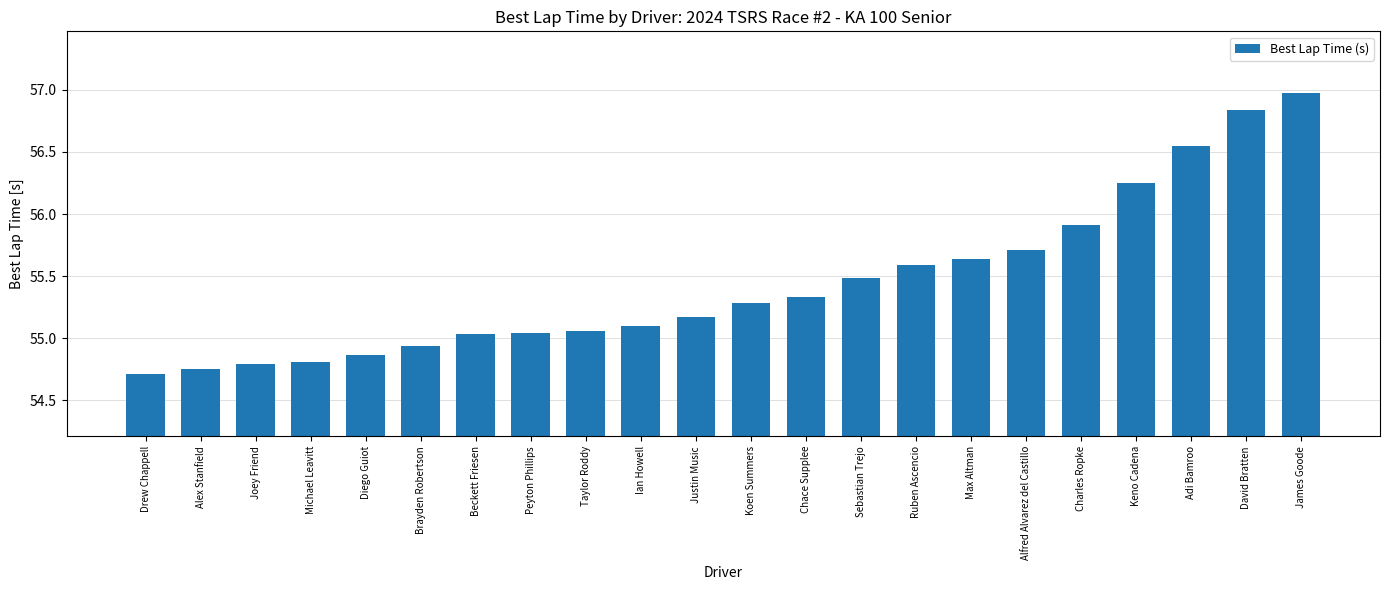

What is the difference between the second highest and second lowest values?

2.1